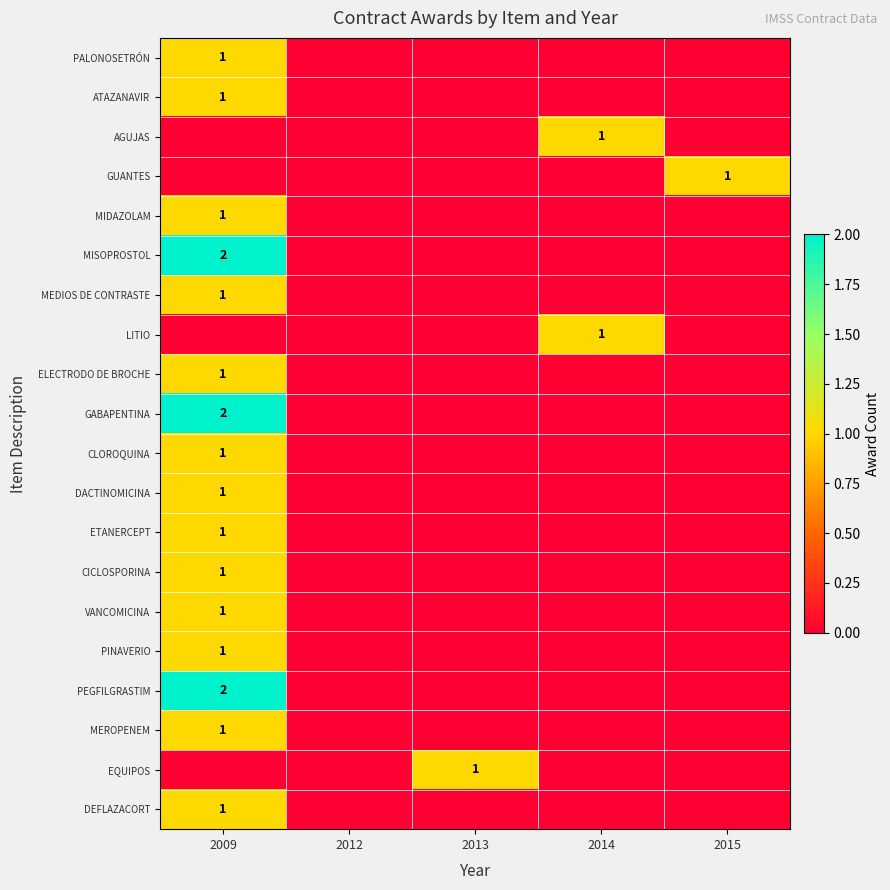

The ELECTRODO DE BROCHE series shows 1 at 2009. True or false?

True